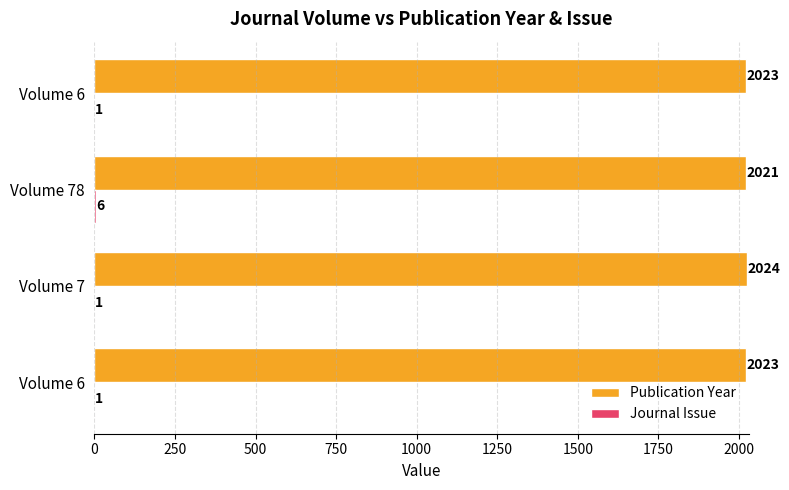

How many categories are shown in the chart?

4